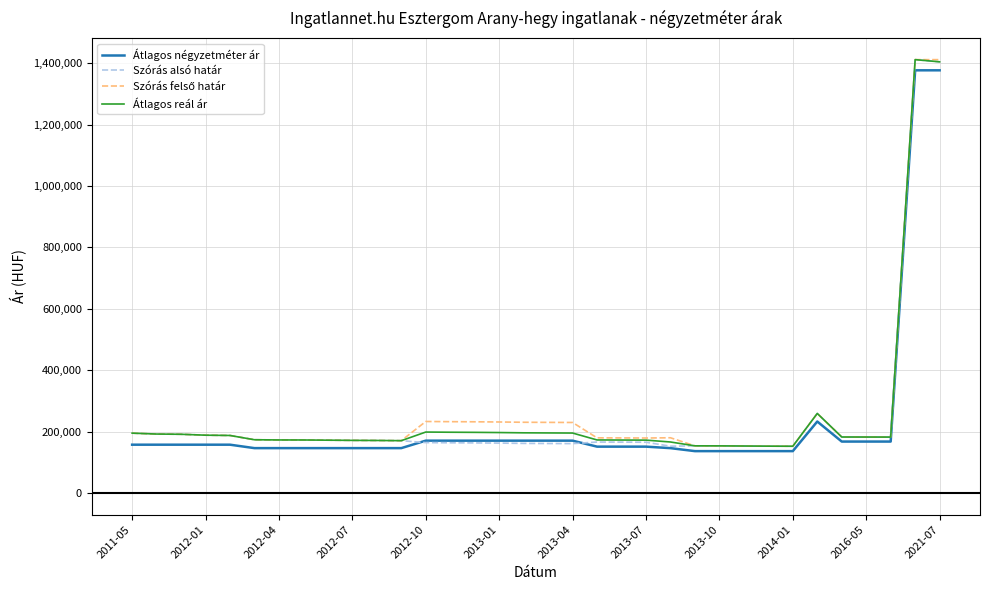

What is the smallest value displayed?

136363